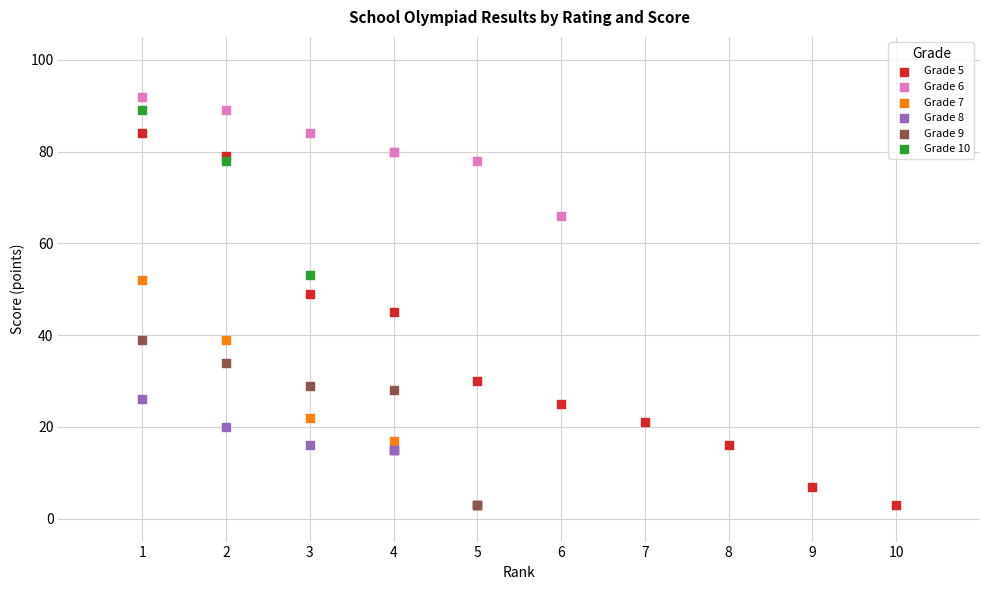

Which series has the widest spread of Y values?

Grade 5